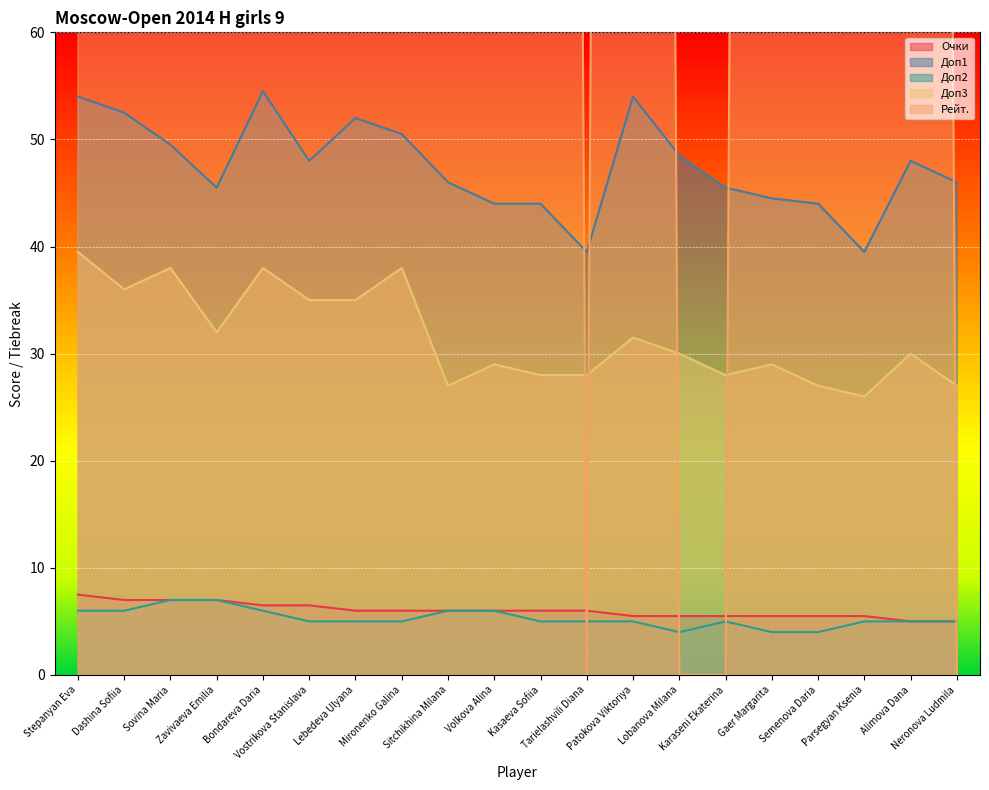

True or false: Доп2 and Доп1 intersect in this chart.

False